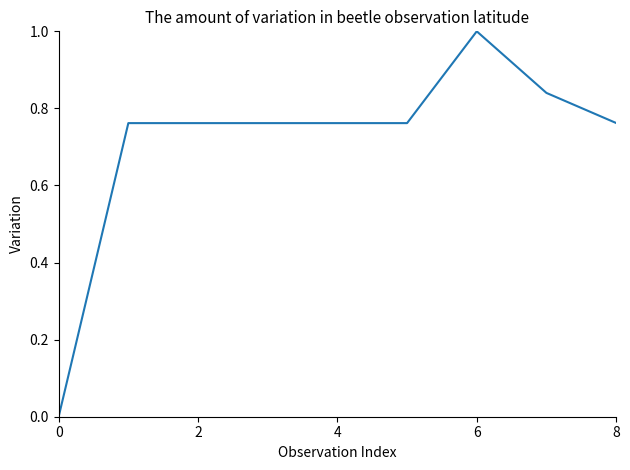

What is the greatest value displayed?

1.0